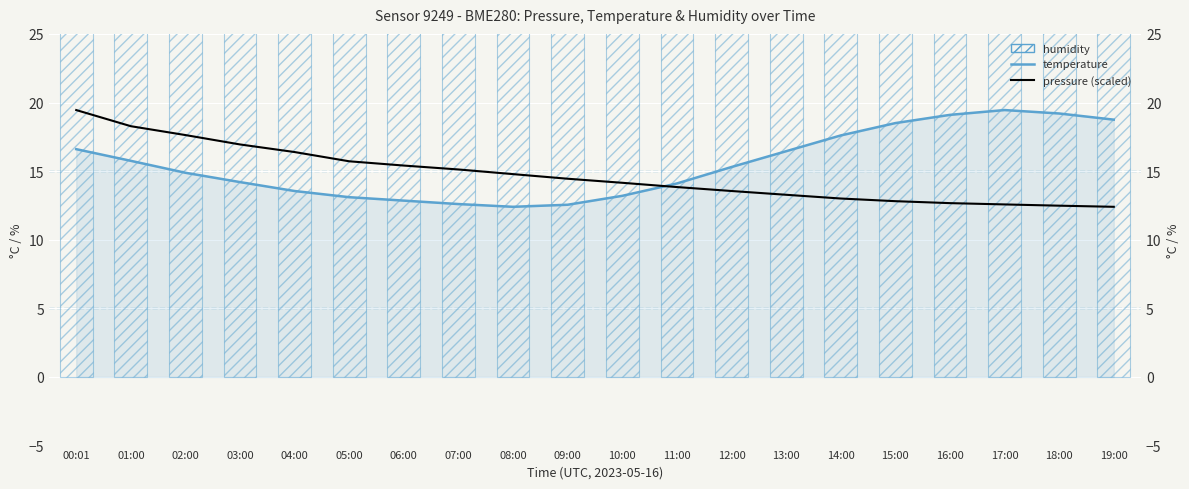

Which series has the largest total across all categories?

humidity